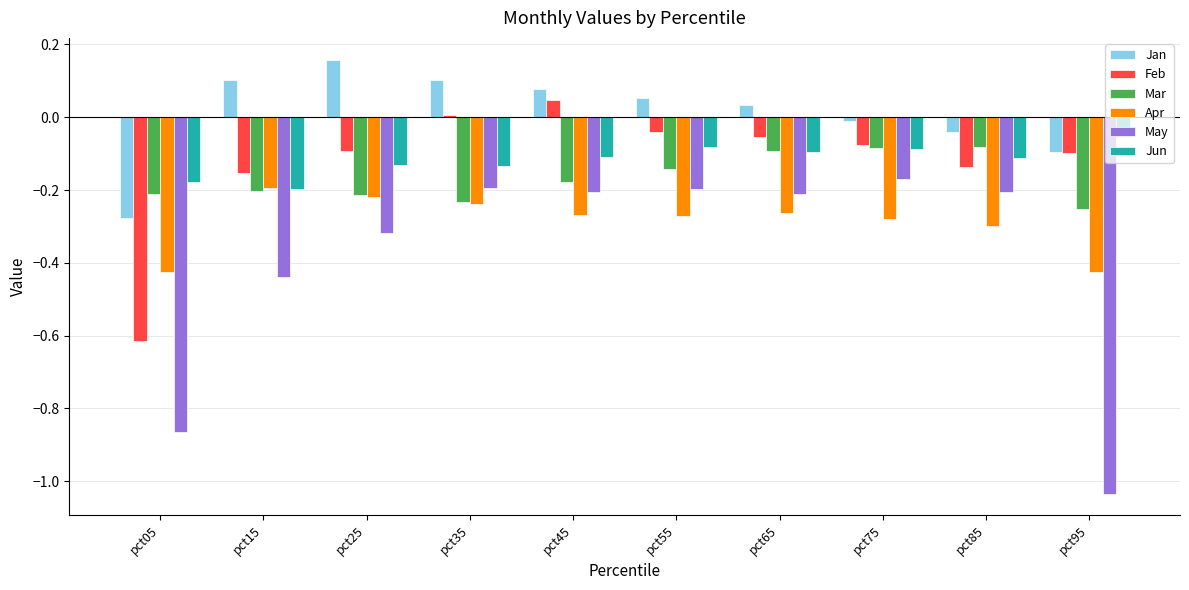

What is the spread (max minus min) of values at pct35?

0.3